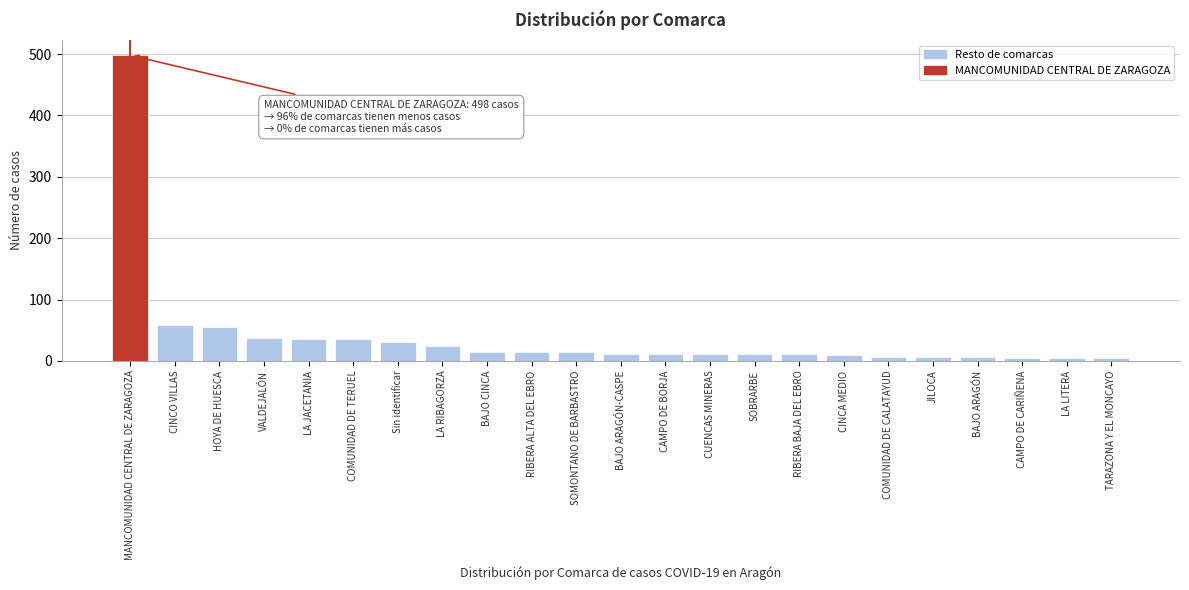

The value at CINCO VILLAS is 14. True or false?

False